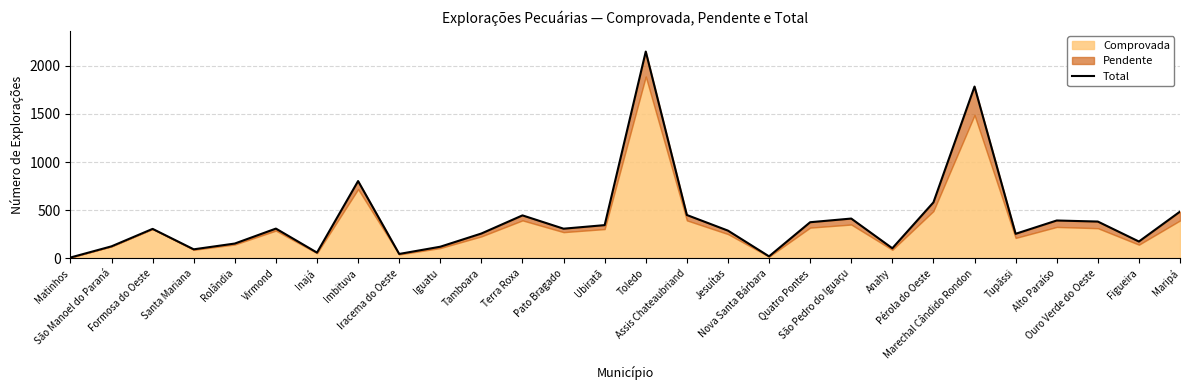

Reading left to right, what are all the values shown in this chart?

10	126	307	95	155	310	61	803	47	122	259	447	309	346	2146	451	289	22	376	414	106	582	1783	256	394	383	176	486